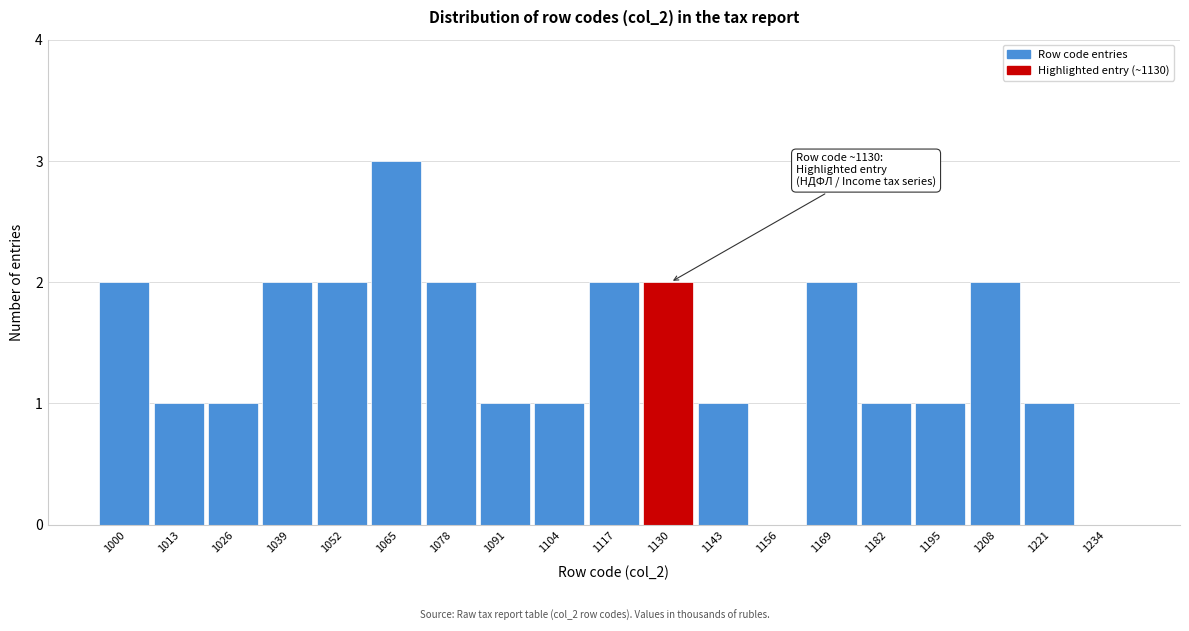

Reading right to left, transcribe all the data shown in this chart.

1234=0	1221=1	1208=2	1195=1	1182=1	1169=2	1156=0	1143=1	1130=2	1117=2	1104=1	1091=1	1078=2	1065=3	1052=2	1039=2	1026=1	1013=1	1000=2